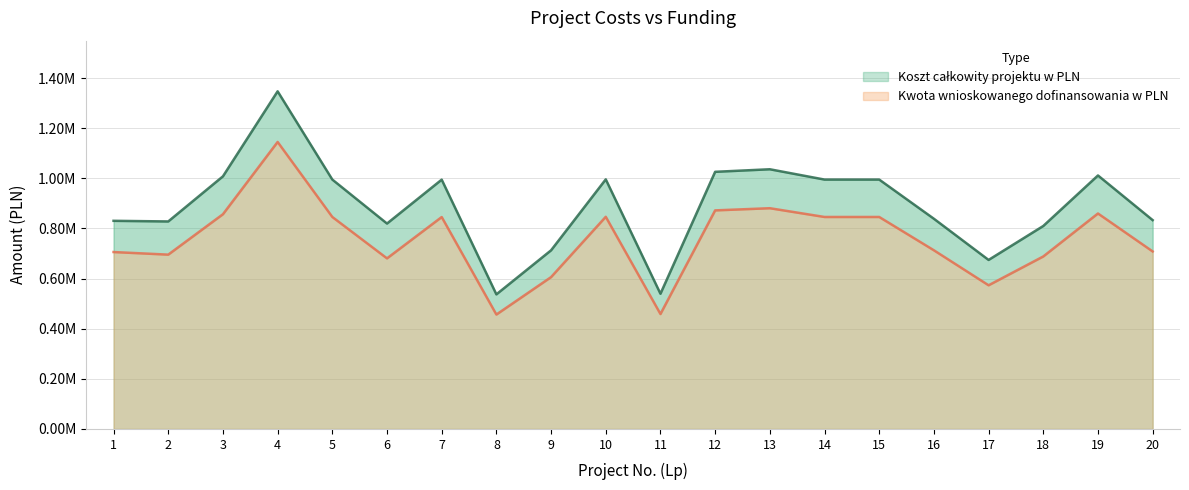

True or false: Koszt całkowity projektu w PLN and Kwota wnioskowanego dofinansowania w PLN intersect in this chart.

False